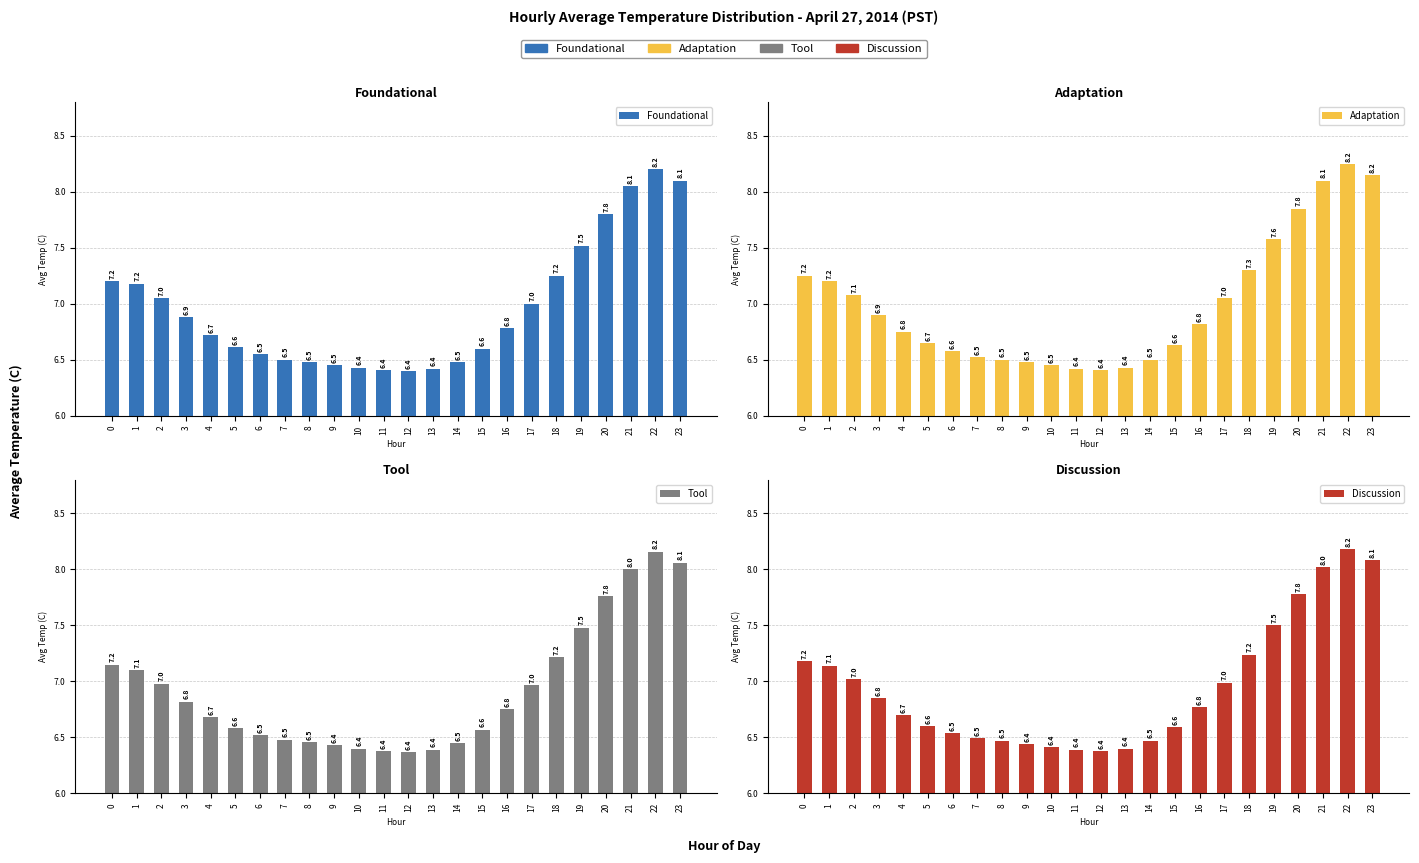

What is the maximum value shown in the chart?

8.2